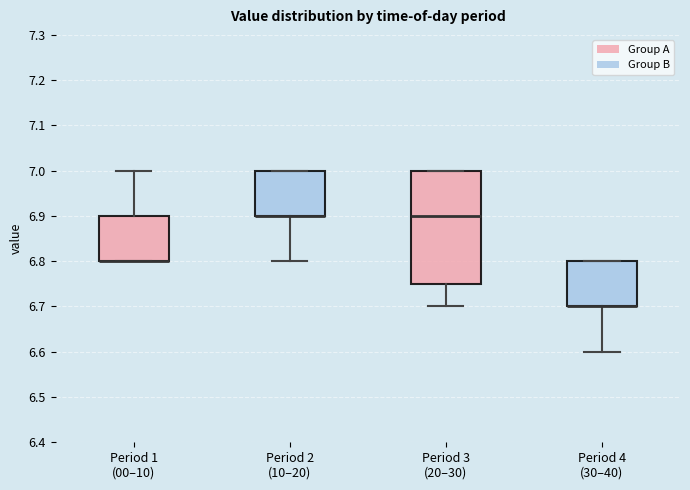

Where does the lower whisker of the box for Period 2 (10–20) end on the y-axis? The values are not printed on the chart, so give them approximately, as read against the axis.

6.80